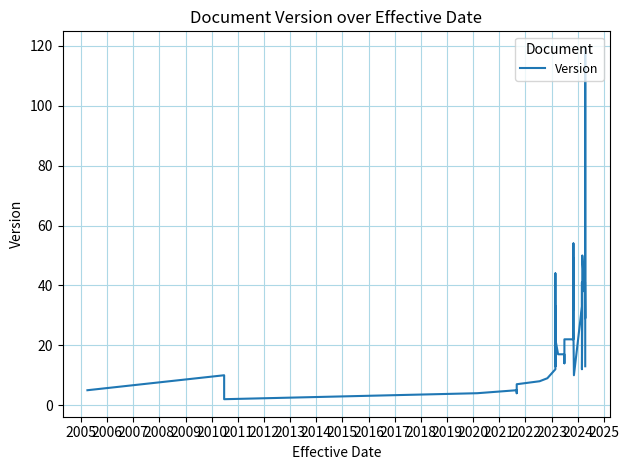

The value at 25 is 95. True or false?

False